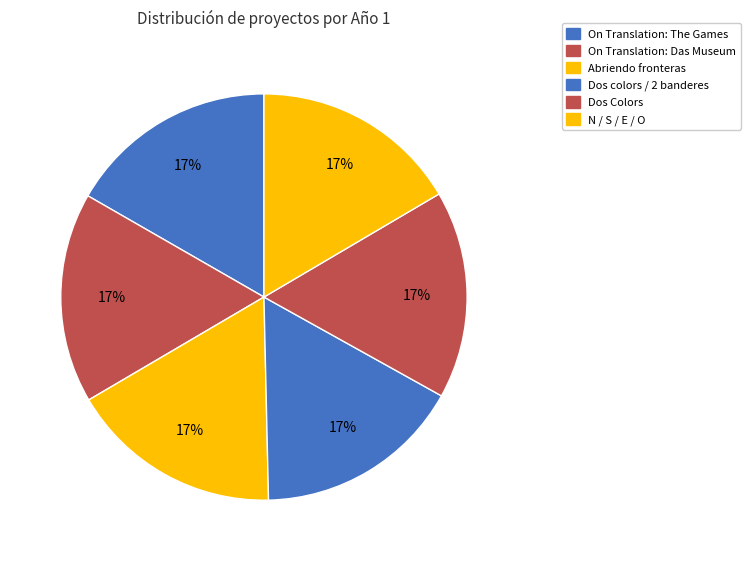

To the nearest percent, what percentage of the pie is Dos Colors?

17%